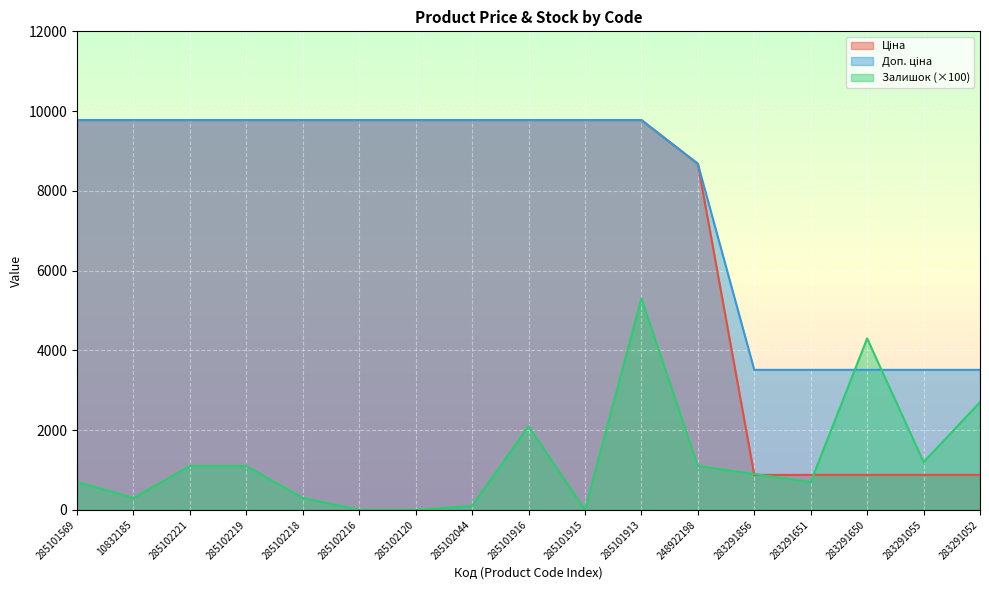

At which label does Доп. ціна first exceed 9775?

285101569